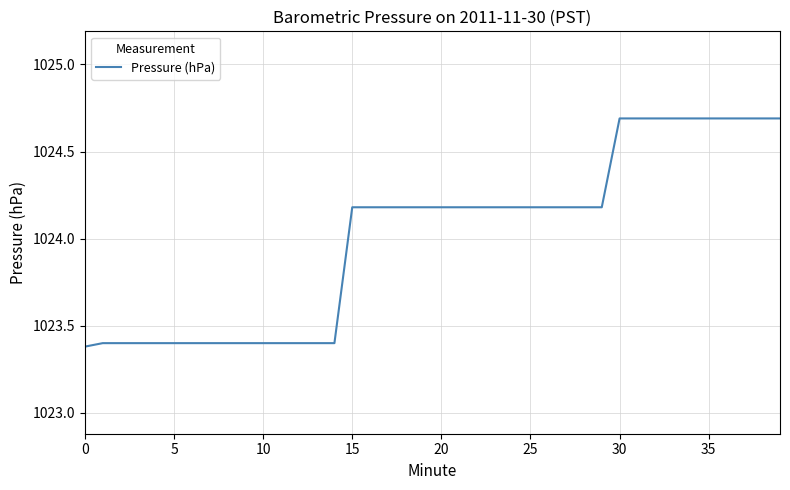

What is the difference between the maximum and minimum values?

1.3